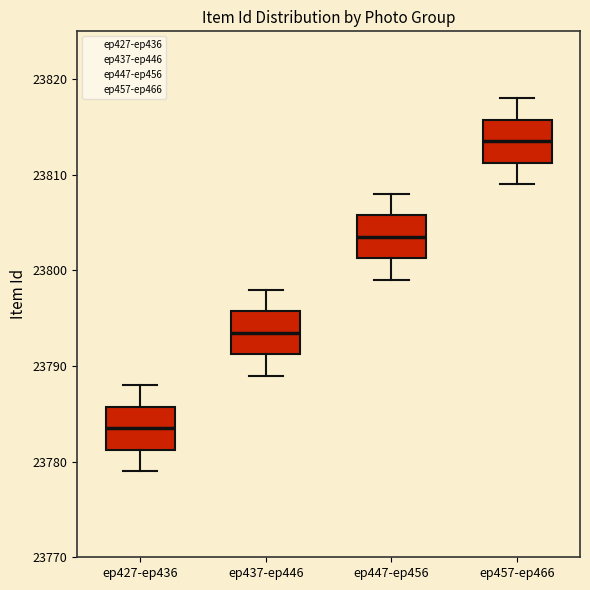

Reading left to right, transcribe this box plot: for each box, give where its median line is, the range the box spans, and where its two whiskers end, as read against the y-axis. The values are not printed on the chart, so give them approximately, as read against the axis.

ep427-ep436: median 23784, box 23781 to 23786, whiskers 23779 to 23788
ep437-ep446: median 23794, box 23791 to 23796, whiskers 23789 to 23798
ep447-ep456: median 23804, box 23801 to 23806, whiskers 23799 to 23808
ep457-ep466: median 23814, box 23811 to 23816, whiskers 23809 to 23818